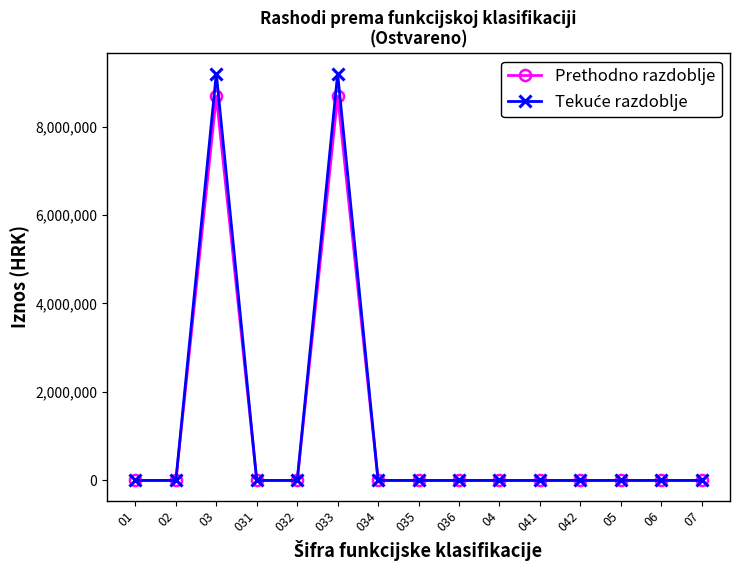

Where is the first local maximum for Prethodno razdoblje?

03